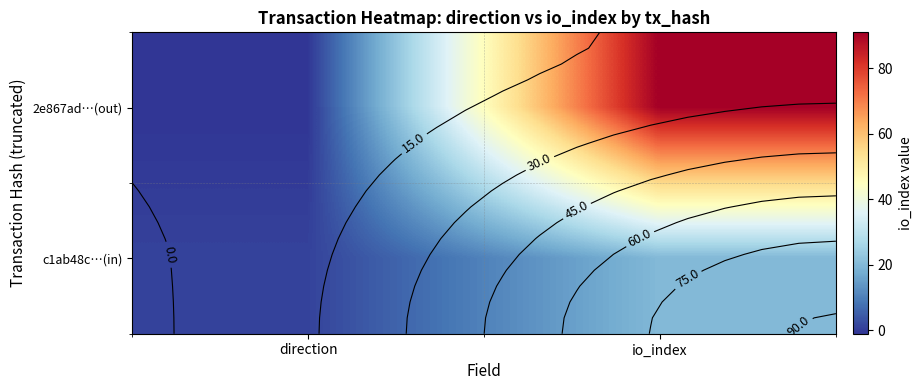

Is it true that c1ab48c…(in) equals 29 at io_index?

False